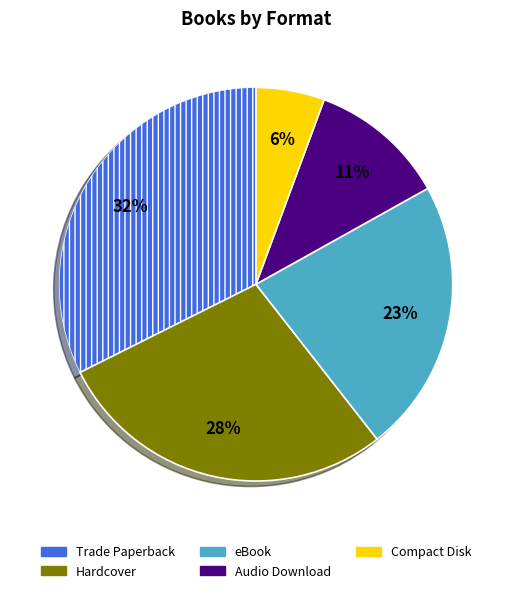

Does any single category account for the majority?

No